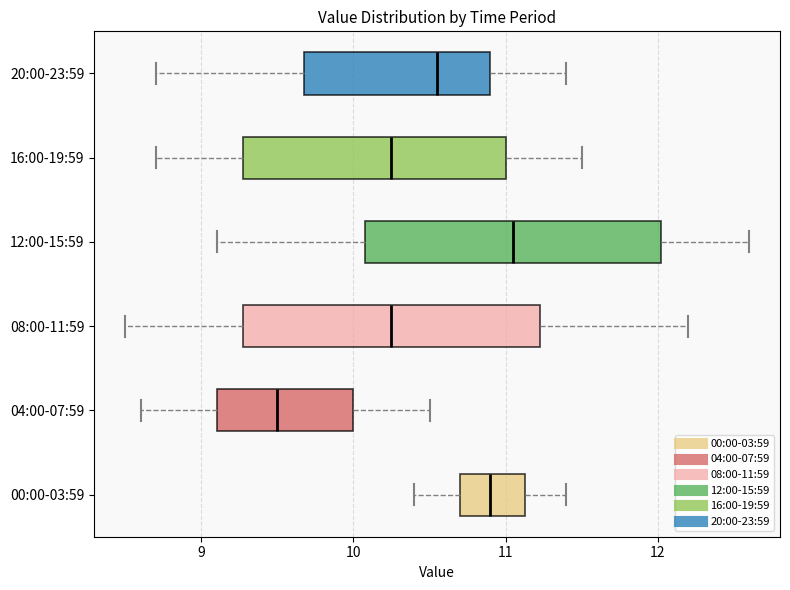

Which box has the furthest to the left median line?

04:00-07:59